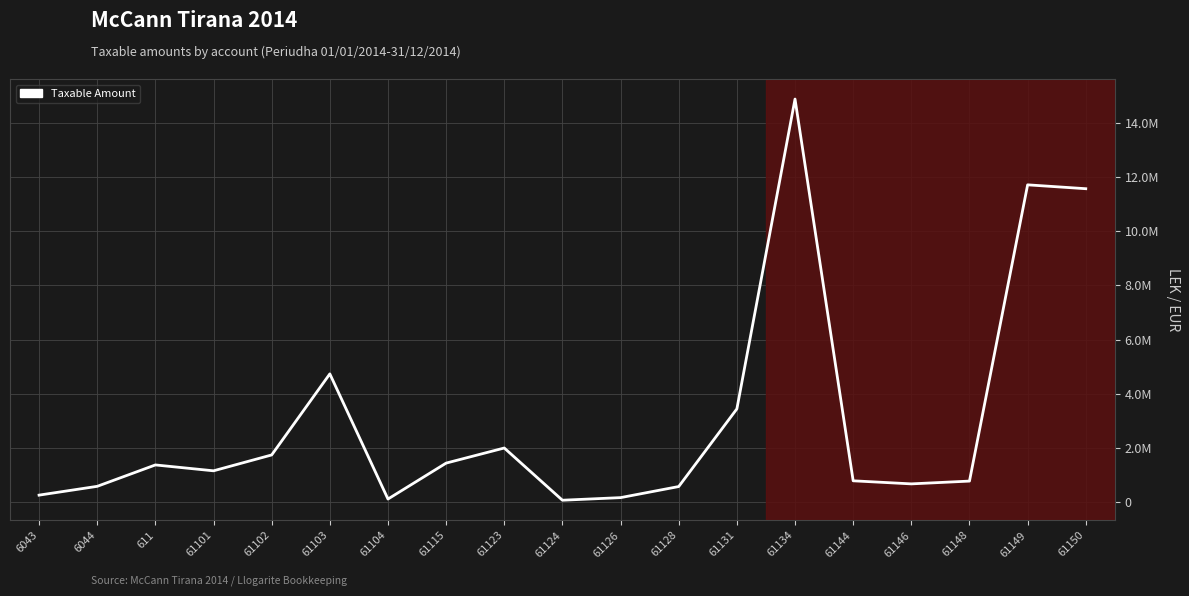

Which category has the lowest value across all series?

61124